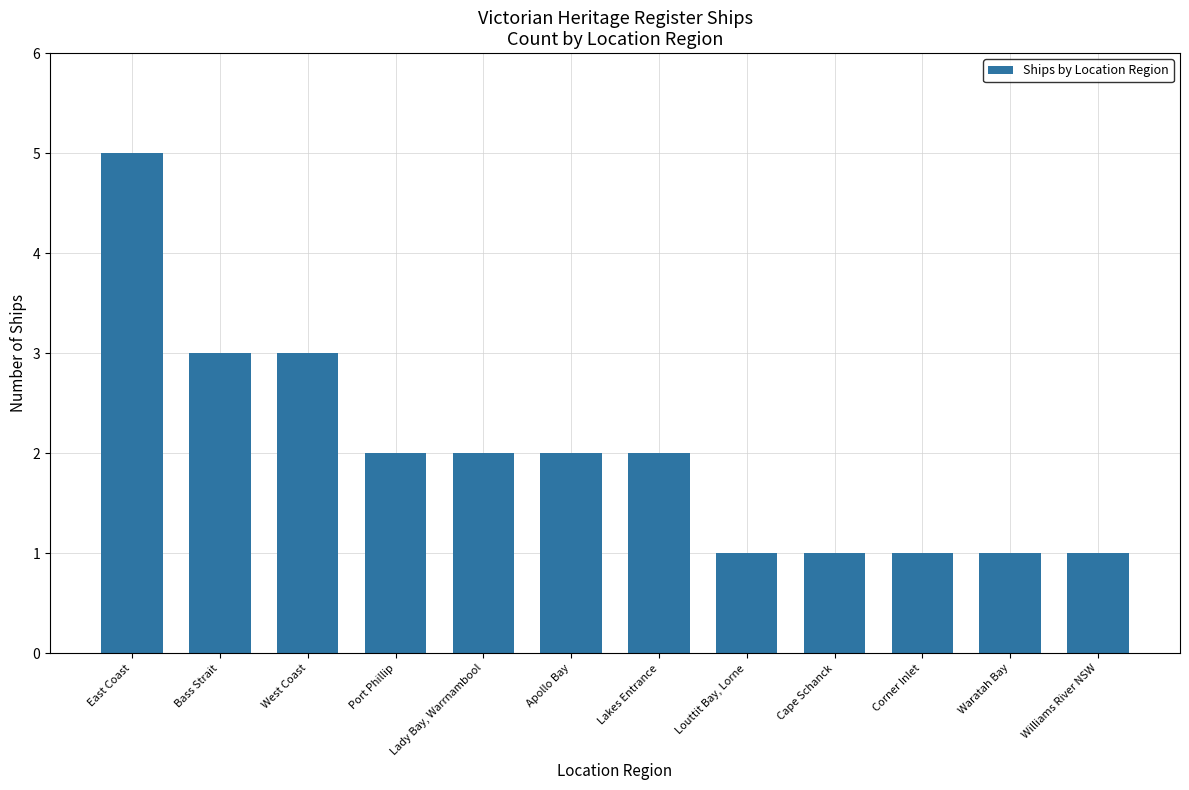

What is the greatest value displayed?

5